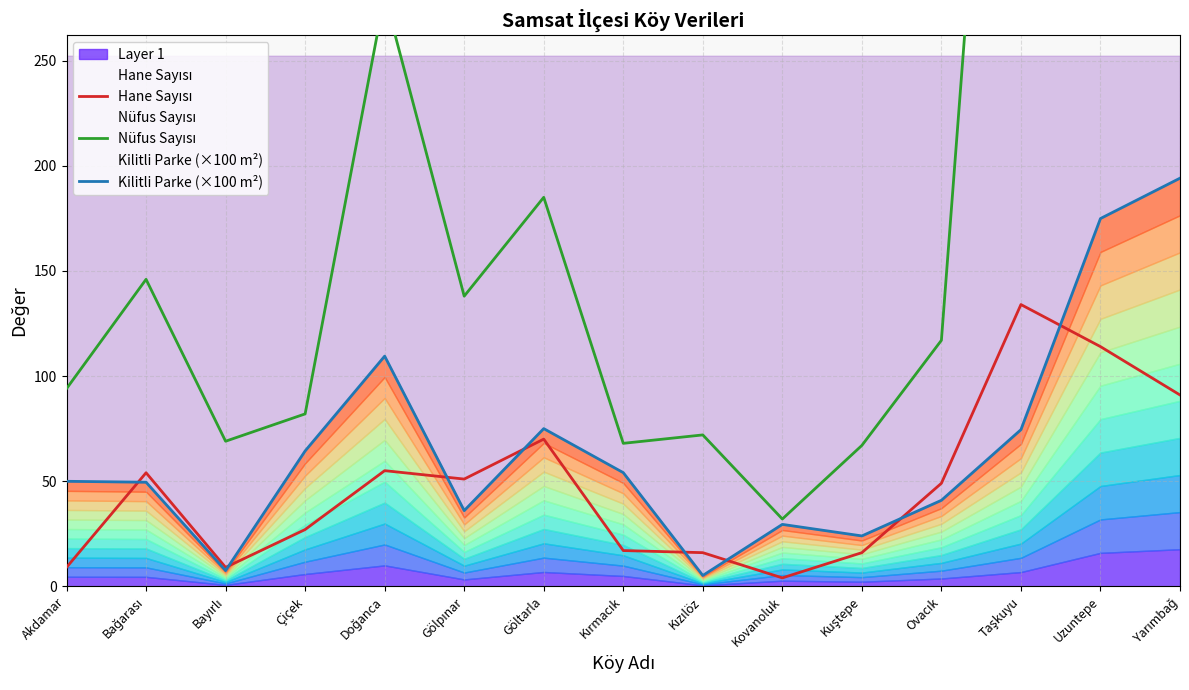

What is the label of the 13th point from the left?

Taşkuyu